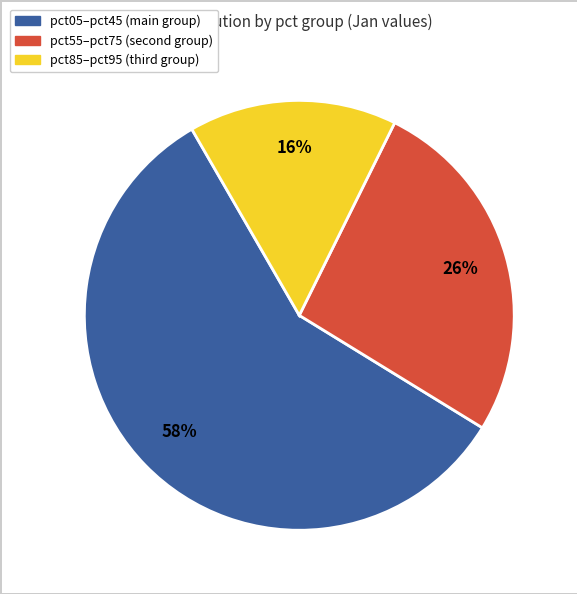

Does any single category account for the majority?

Yes